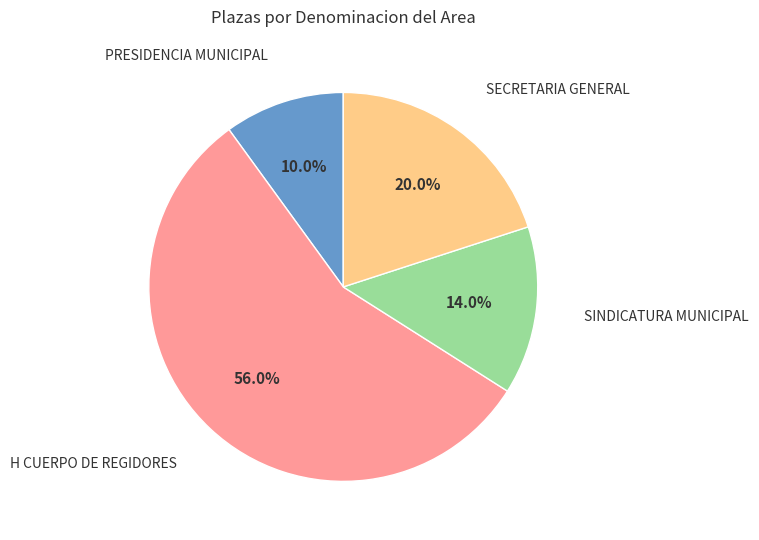

Is there any slice that represents more than half of the pie?

Yes